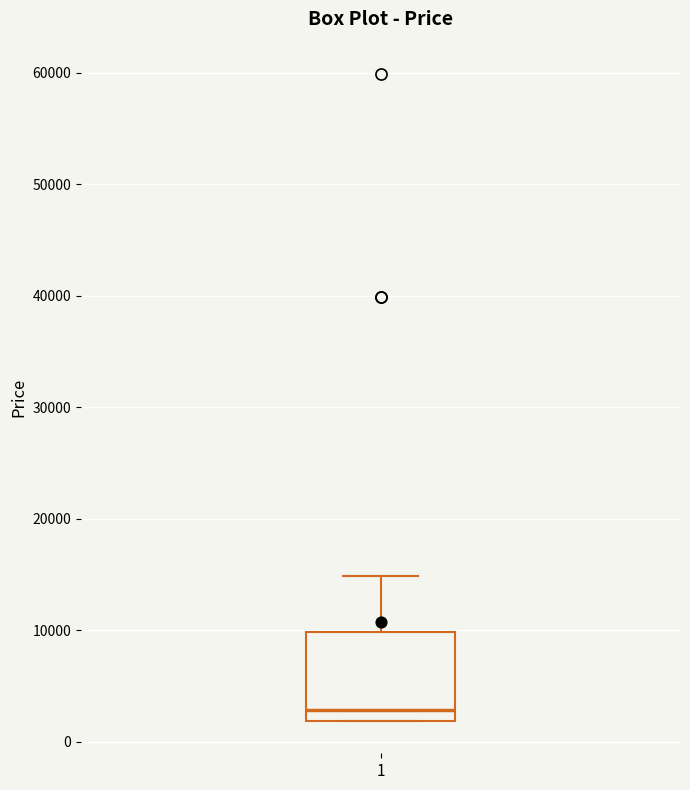

Read this box plot against the y-axis: the position of the median line, the range covered by the box, and the ends of both whiskers. The values are not printed on the chart, so give them approximately, as read against the axis.

median 3000, box 2000 to 10000, whiskers 2000 to 15000